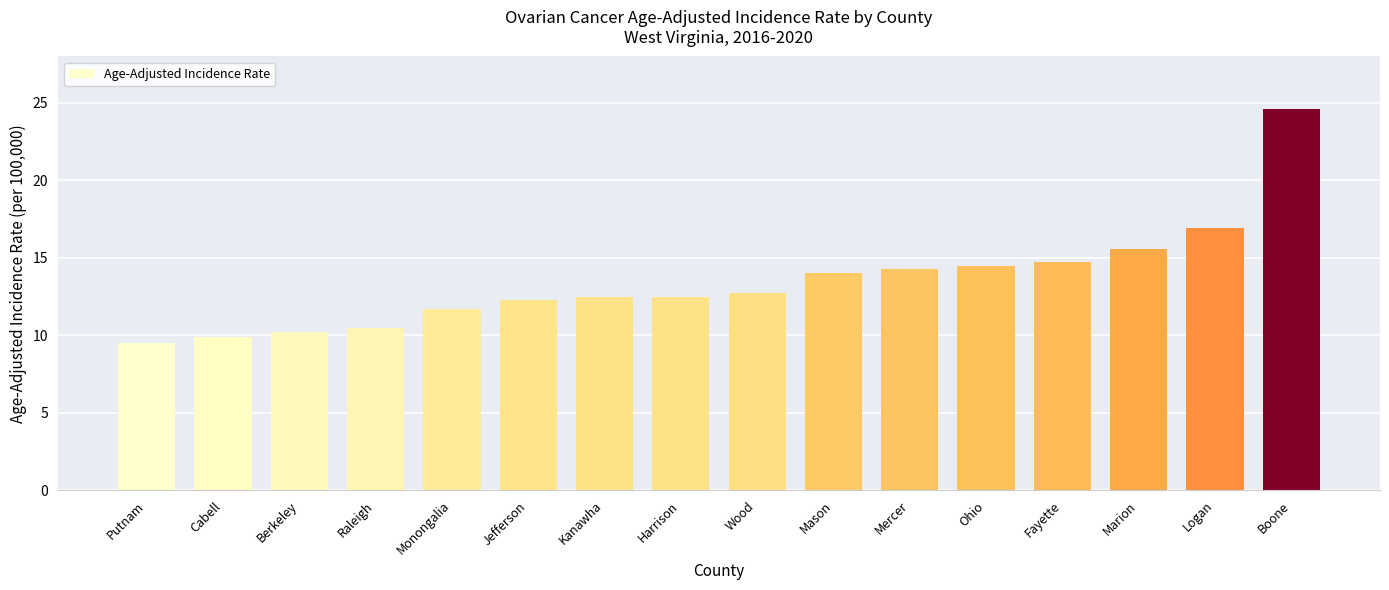

What is the ratio of the value at Monongalia to the value at Boone?

0.5